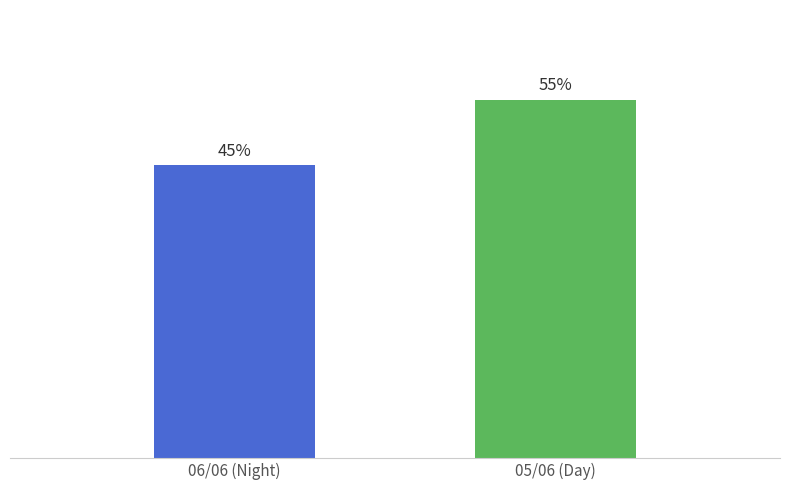

What is the label of the 2nd bar from the left?

05/06 (Day)